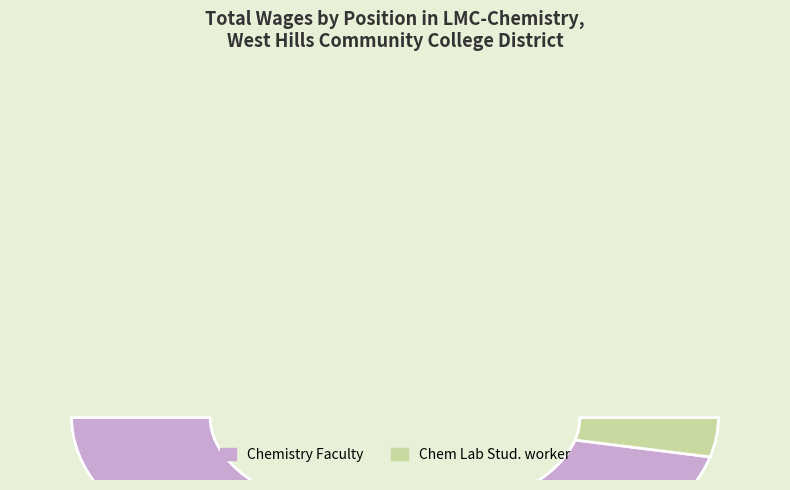

Which slice represents more than half of the pie?

Chemistry Faculty